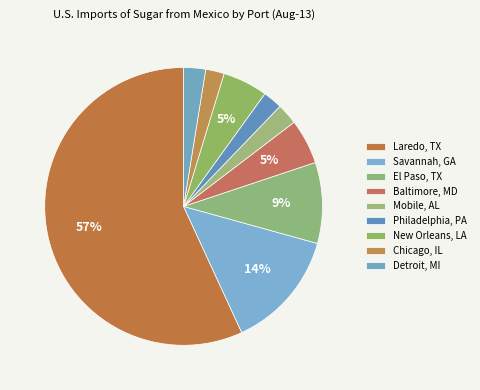

How many segments does this pie chart have?

9